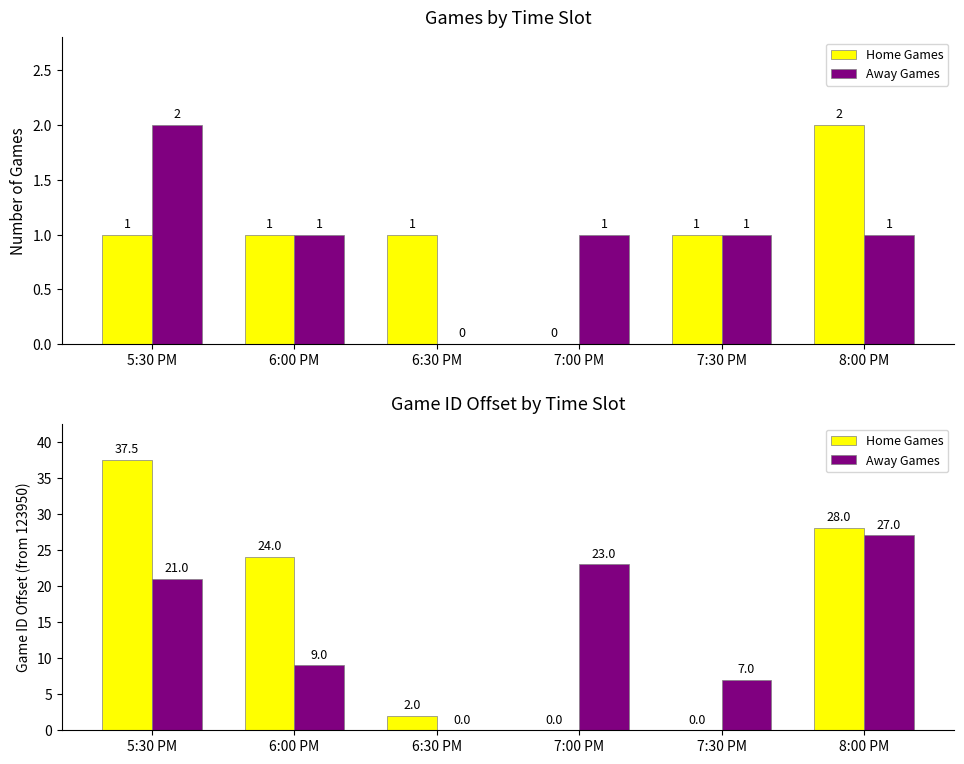

Reading right to left, what are all the values shown in this chart?

Home Games: 8:00 PM=28.0	7:30 PM=0.0	7:00 PM=0.0	6:30 PM=2.0	6:00 PM=24.0	5:30 PM=37.5
Away Games: 8:00 PM=27.0	7:30 PM=7.0	7:00 PM=23.0	6:30 PM=0.0	6:00 PM=9.0	5:30 PM=21.0